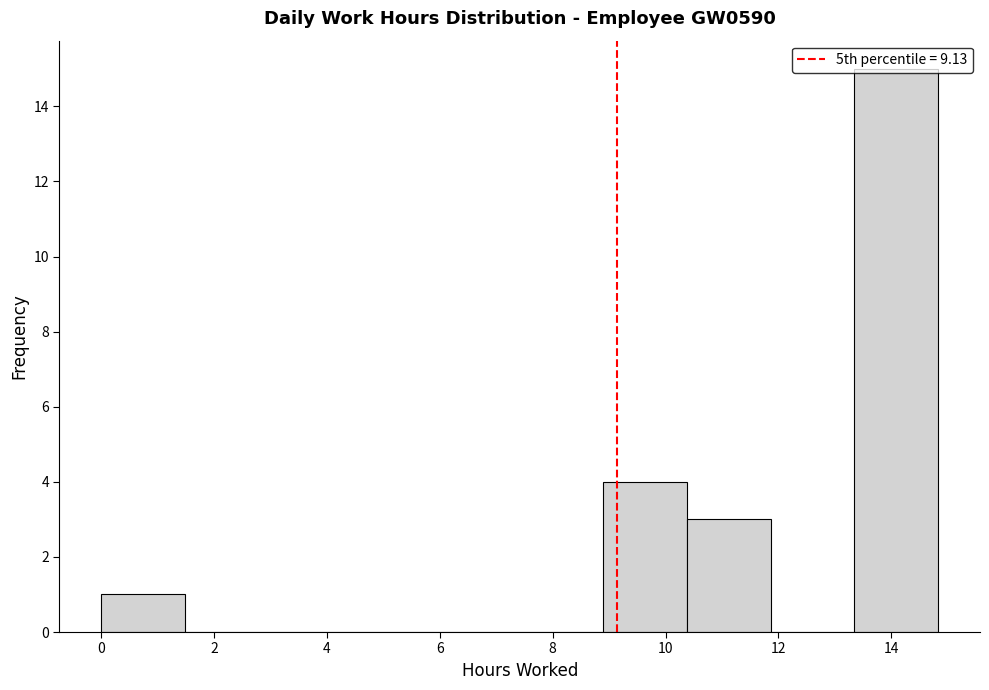

Reading left to right, transcribe this chart: for each bar, give the range it covers on the x-axis and its height. Neither the bar edges nor the heights are printed on the chart, so give them approximately, as read against the axes.

0.0 to 1.4: 1
1.4 to 3.0: 0
3.0 to 4.4: 0
4.4 to 6.0: 0
6.0 to 7.4: 0
7.4 to 8.8: 0
8.8 to 10.4: 4
10.4 to 11.8: 3
11.8 to 13.4: 0
13.4 to 14.8: 15